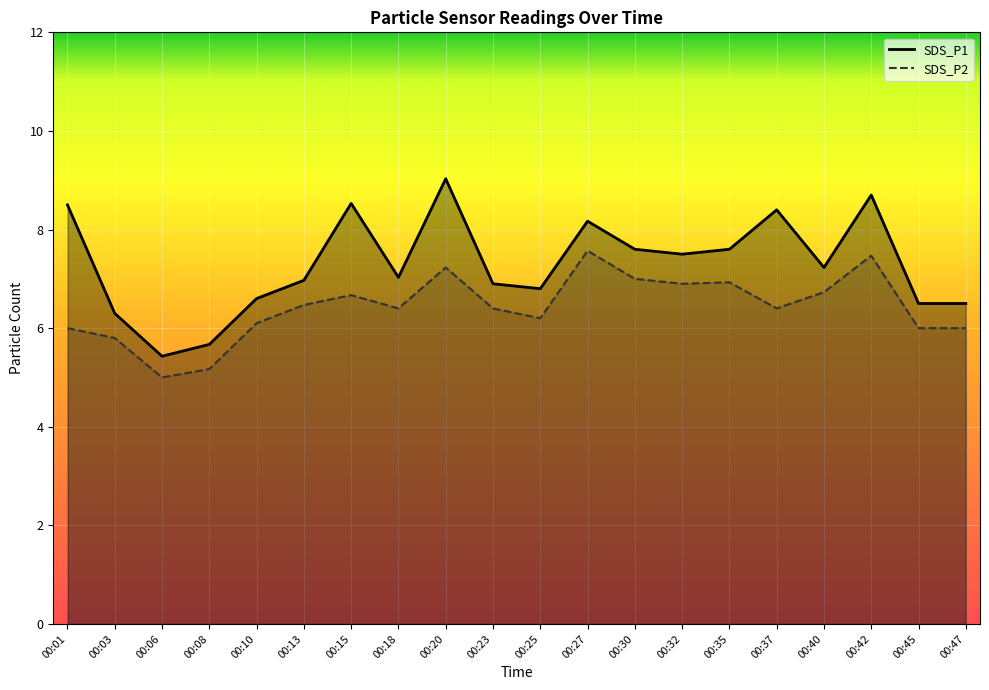

What is the spread (max minus min) of values at 00:03?

0.5